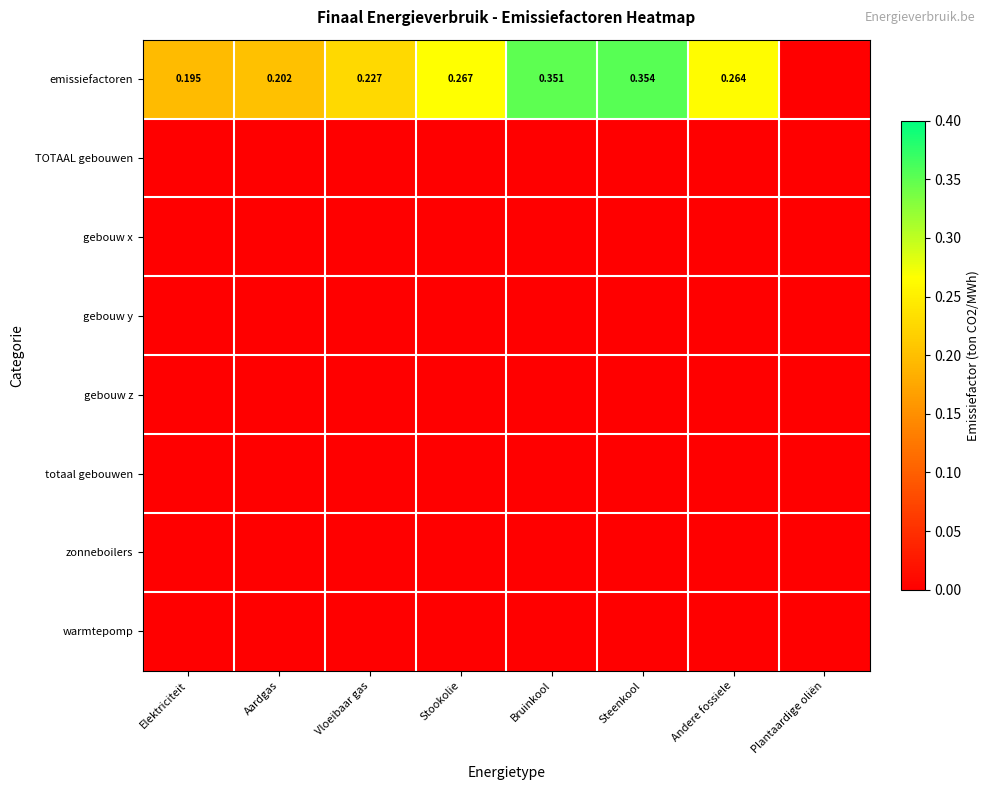

Is the value of emissiefactoren at Stookolie greater than the value of gebouw y at Elektriciteit?

Yes